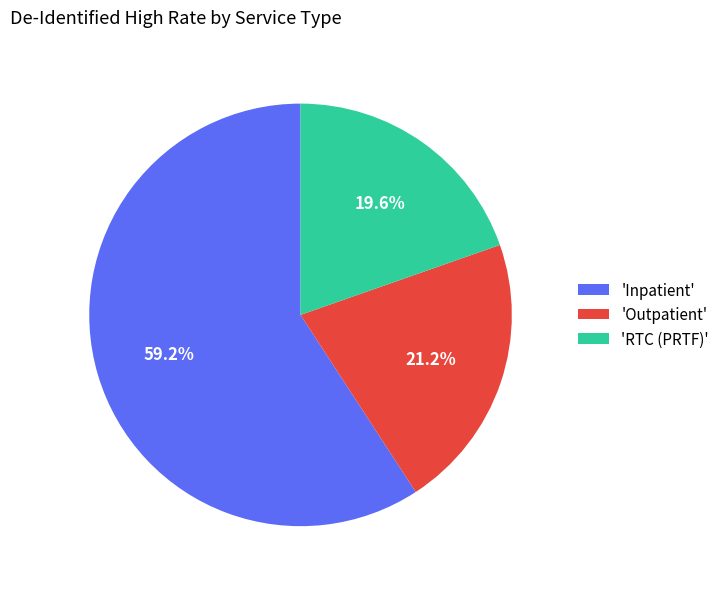

How many segments does this pie chart have?

3